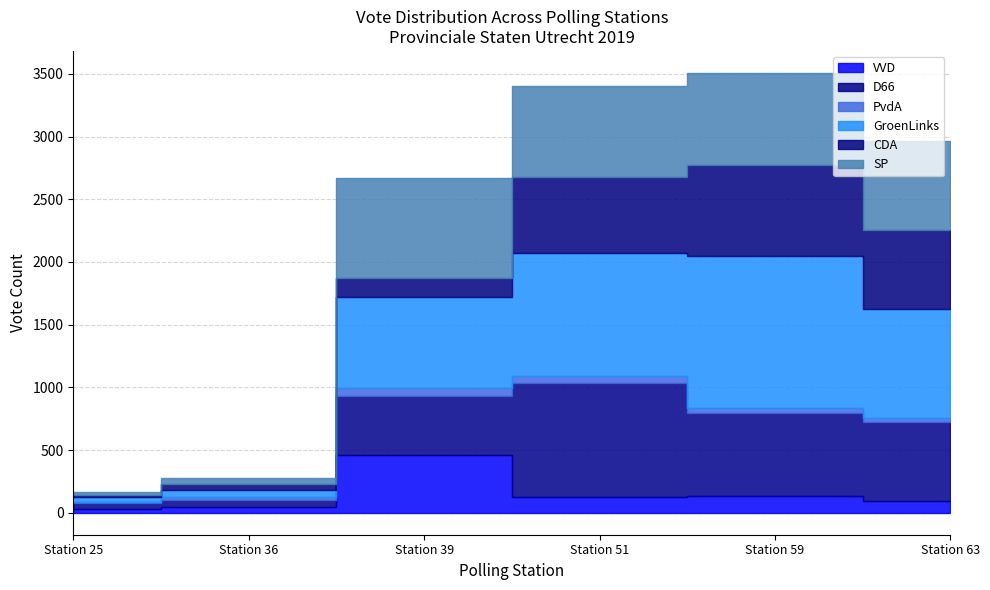

True or false: D66 and VVD intersect in this chart.

False